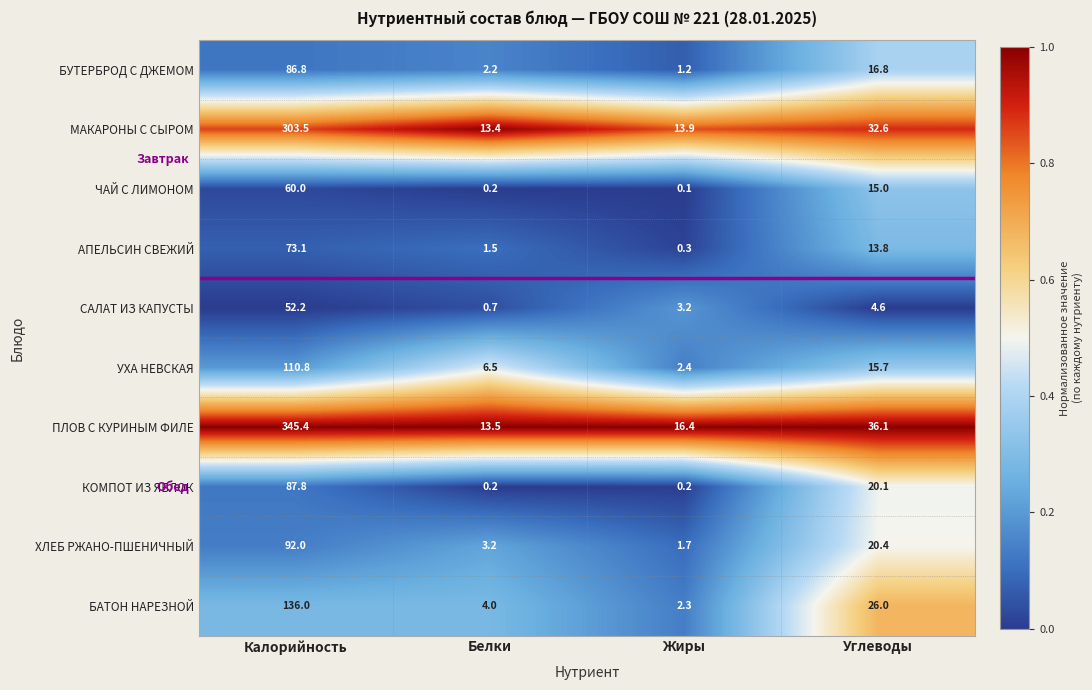

What is the sum of the ПЛОВ С КУРИНЫМ ФИЛЕ values at Жиры and Белки?

29.9